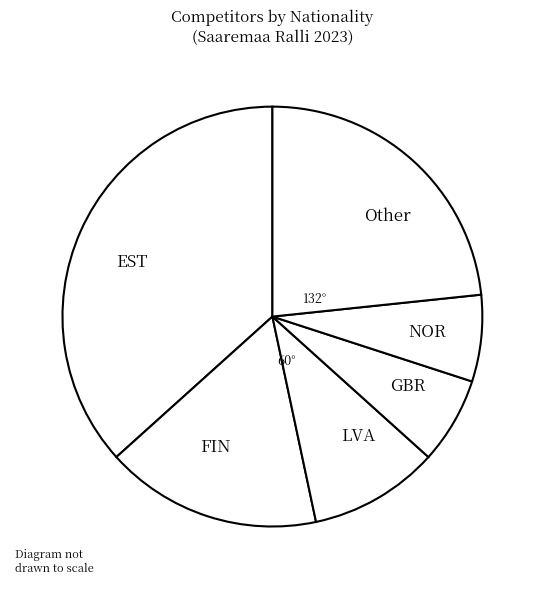

Is the sum of Other and GBR greater than half?

No